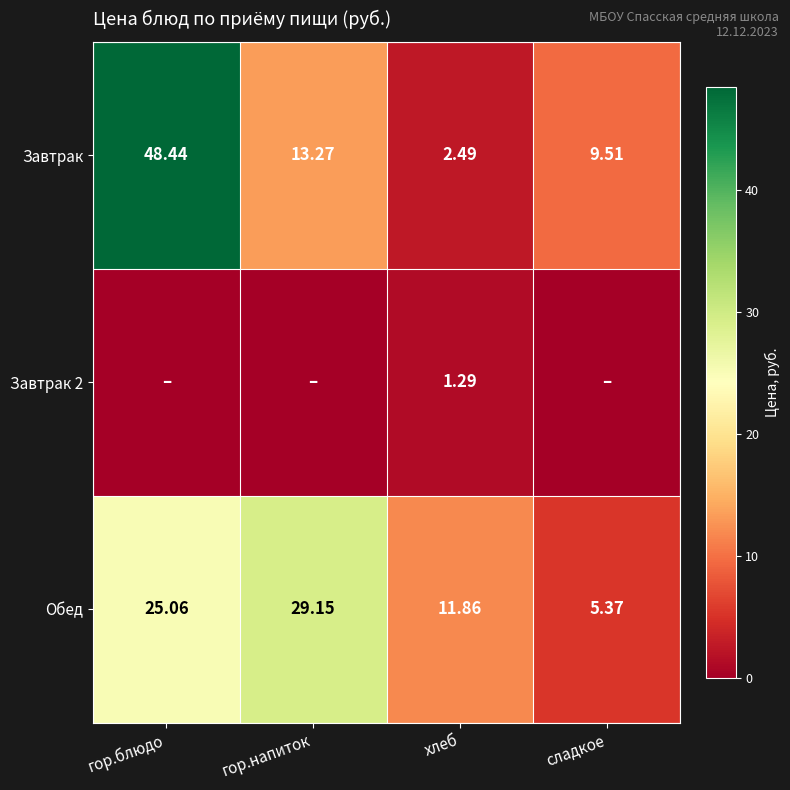

What is the spread (max minus min) of values at гор.напиток?

29.1